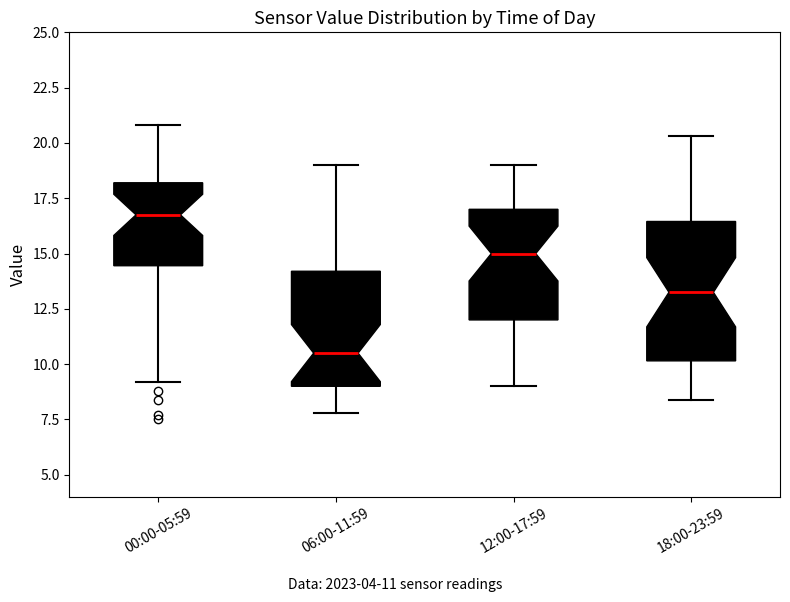

Which box is the tallest, from its lower edge to its upper edge?

18:00-23:59